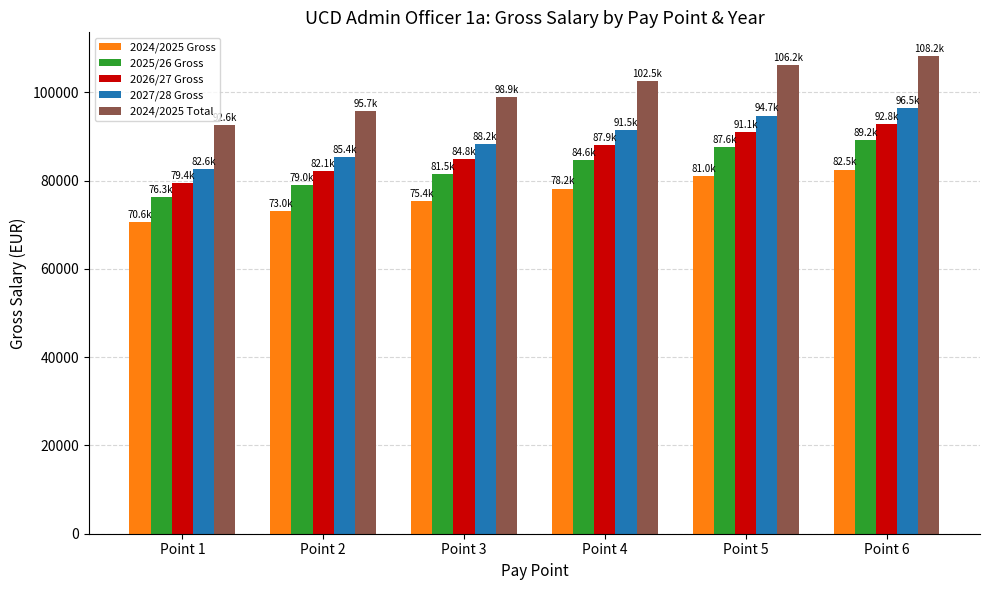

Rank the categories by 2026/27 Gross value from lowest to highest.

Point 1, Point 2, Point 3, Point 4, Point 5, Point 6